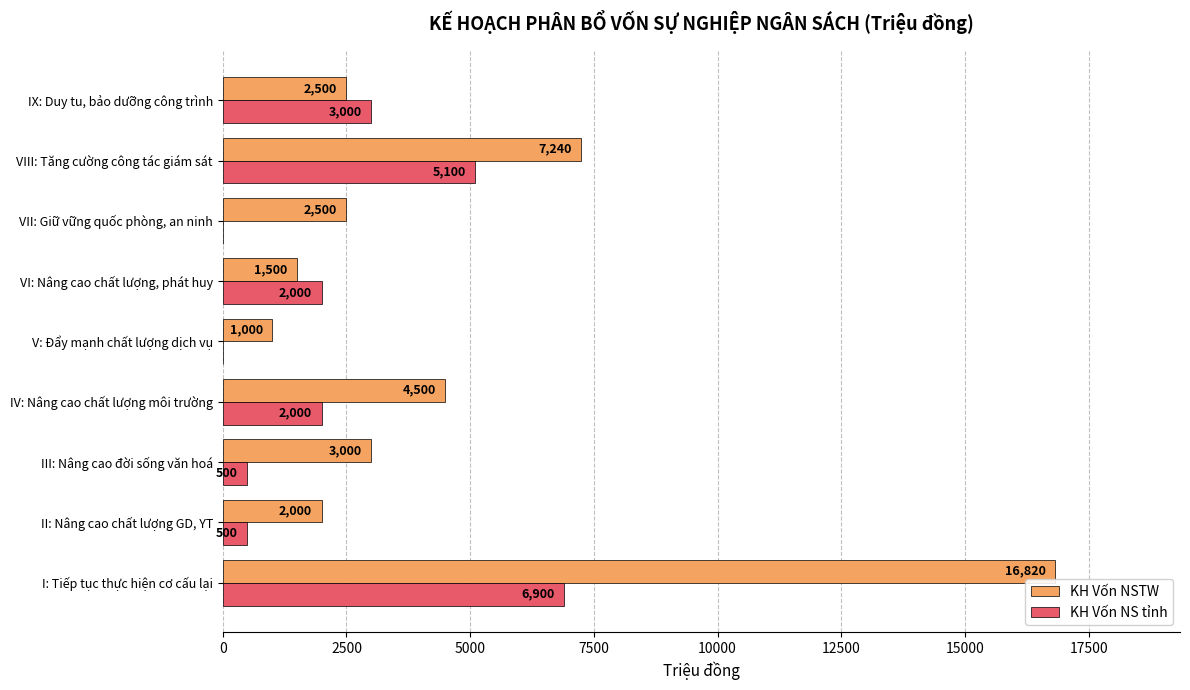

Which category has the highest value in the KH Vốn NSTW series?

I: Tiếp tục thực hiện cơ cấu lại